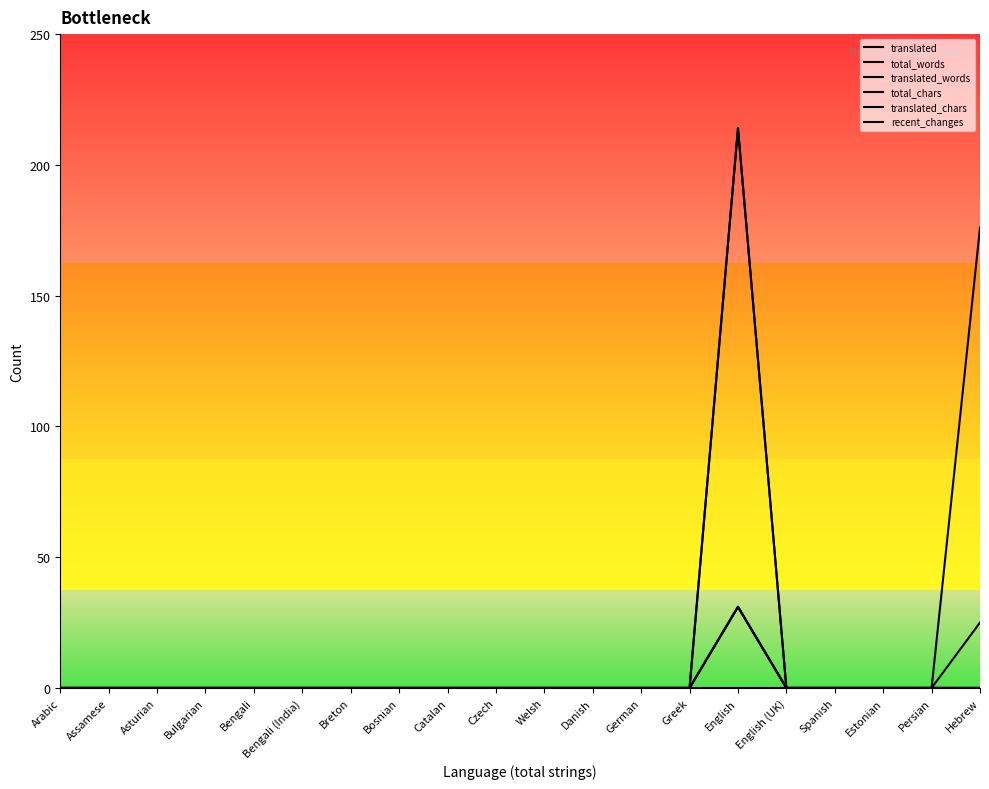

Reading left to right, extract all data points from this chart.

translated: Arabic=0	Assamese=0	Asturian=0	Bulgarian=0	Bengali=0	Bengali (India)=0	Breton=0	Bosnian=0	Catalan=0	Czech=0	Welsh=0	Danish=0	German=0	Greek=0	English=31	English (UK)=0	Spanish=0	Estonian=0	Persian=0	Hebrew=0
total_words: Arabic=0	Assamese=0	Asturian=0	Bulgarian=0	Bengali=0	Bengali (India)=0	Breton=0	Bosnian=0	Catalan=0	Czech=0	Welsh=0	Danish=0	German=0	Greek=0	English=31	English (UK)=0	Spanish=0	Estonian=0	Persian=0	Hebrew=0
translated_words: Arabic=0	Assamese=0	Asturian=0	Bulgarian=0	Bengali=0	Bengali (India)=0	Breton=0	Bosnian=0	Catalan=0	Czech=0	Welsh=0	Danish=0	German=0	Greek=0	English=31	English (UK)=0	Spanish=0	Estonian=0	Persian=0	Hebrew=0
total_chars: Arabic=0	Assamese=0	Asturian=0	Bulgarian=0	Bengali=0	Bengali (India)=0	Breton=0	Bosnian=0	Catalan=0	Czech=0	Welsh=0	Danish=0	German=0	Greek=0	English=214	English (UK)=0	Spanish=0	Estonian=0	Persian=0	Hebrew=25
translated_chars: Arabic=0	Assamese=0	Asturian=0	Bulgarian=0	Bengali=0	Bengali (India)=0	Breton=0	Bosnian=0	Catalan=0	Czech=0	Welsh=0	Danish=0	German=0	Greek=0	English=214	English (UK)=0	Spanish=0	Estonian=0	Persian=0	Hebrew=176
recent_changes: Arabic=0	Assamese=0	Asturian=0	Bulgarian=0	Bengali=0	Bengali (India)=0	Breton=0	Bosnian=0	Catalan=0	Czech=0	Welsh=0	Danish=0	German=0	Greek=0	English=0	English (UK)=0	Spanish=0	Estonian=0	Persian=0	Hebrew=0